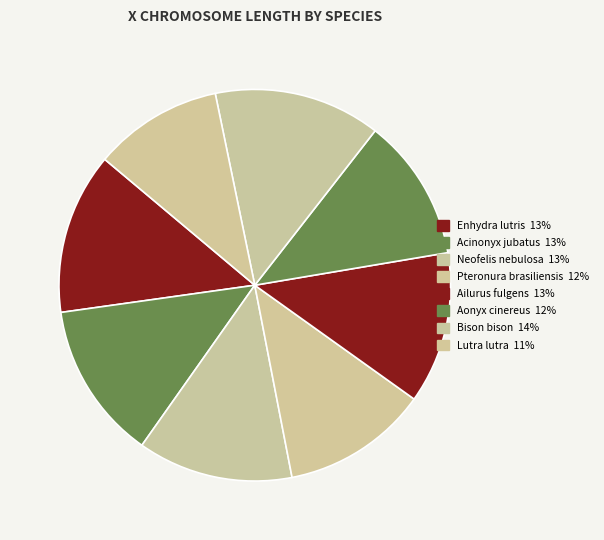

What is the total percentage of Pteronura brasiliensis and Bison bison?

25.8%